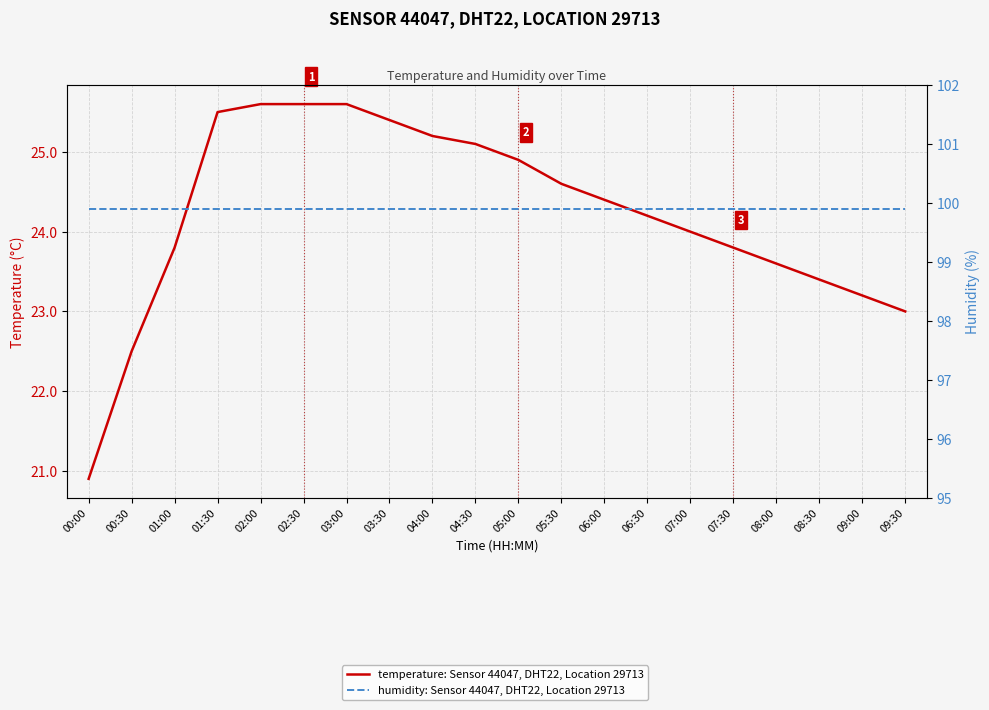

What are all the series names shown in the legend?

temperature: Sensor 44047, DHT22, Location 29713, humidity: Sensor 44047, DHT22, Location 29713